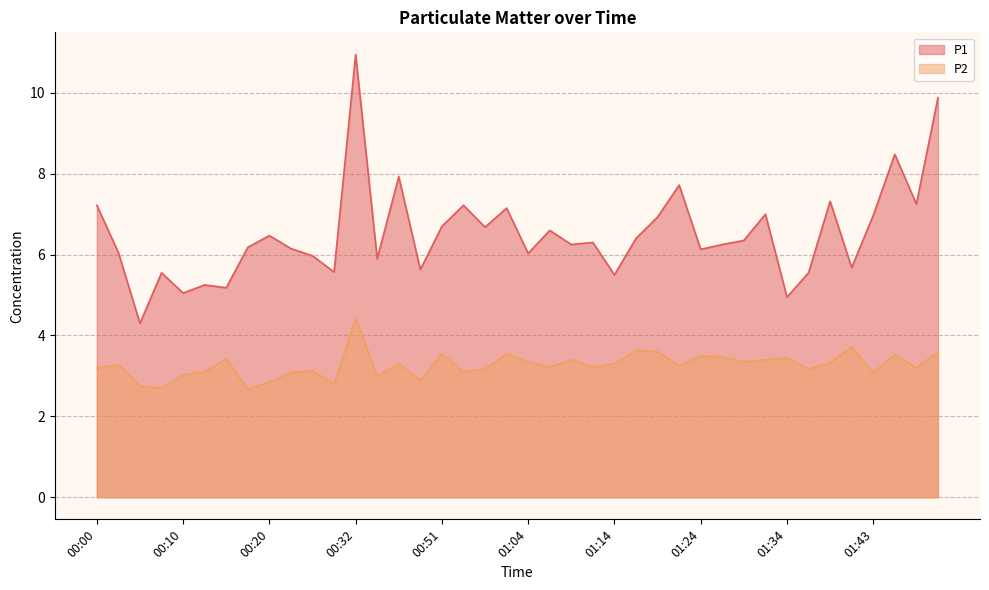

The value of P2 at 00:05 is 1.6. True or false?

False